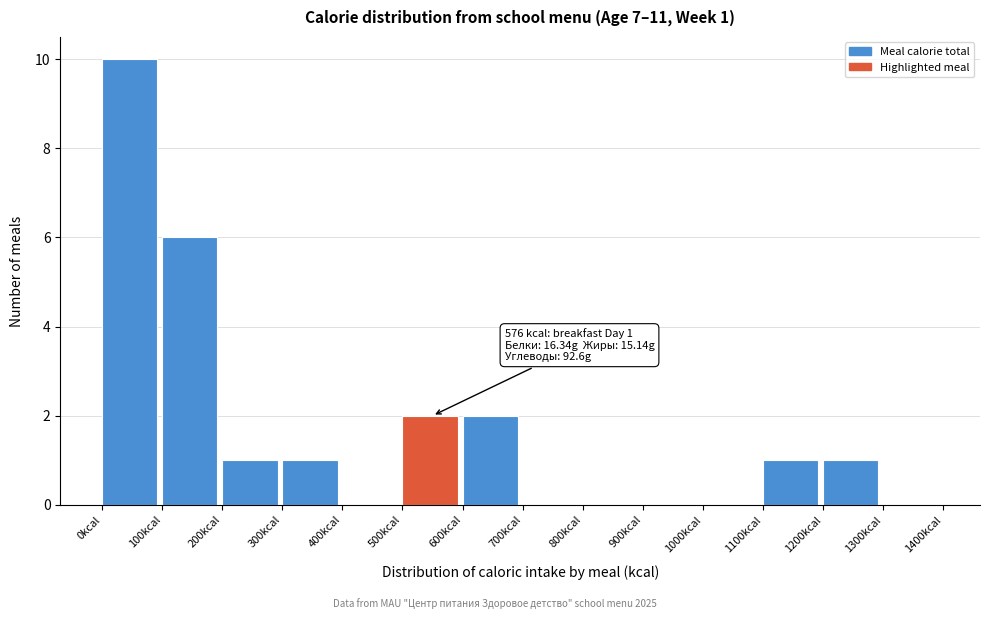

Which range on the x-axis has the tallest bar?

0 to 100